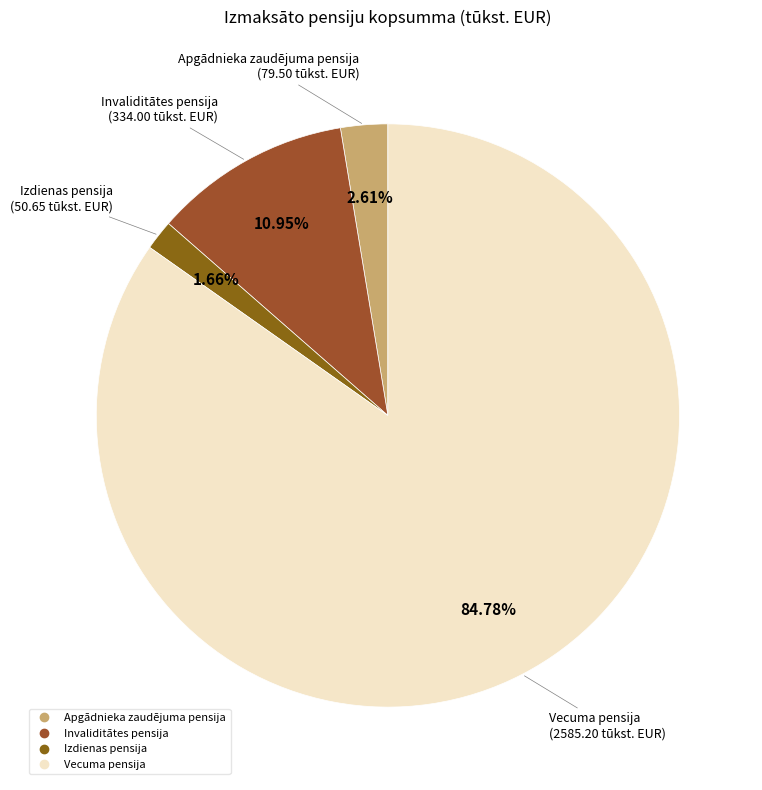

Does Izdienas pensija represent more than half of the total?

No